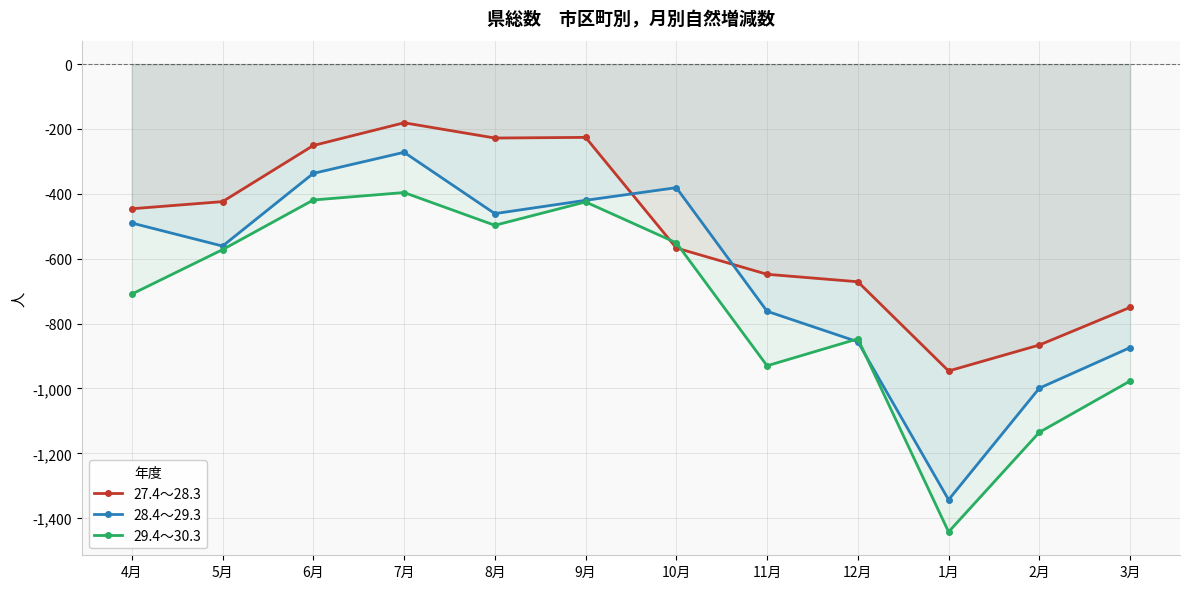

What is the maximum value shown in the chart?

-181